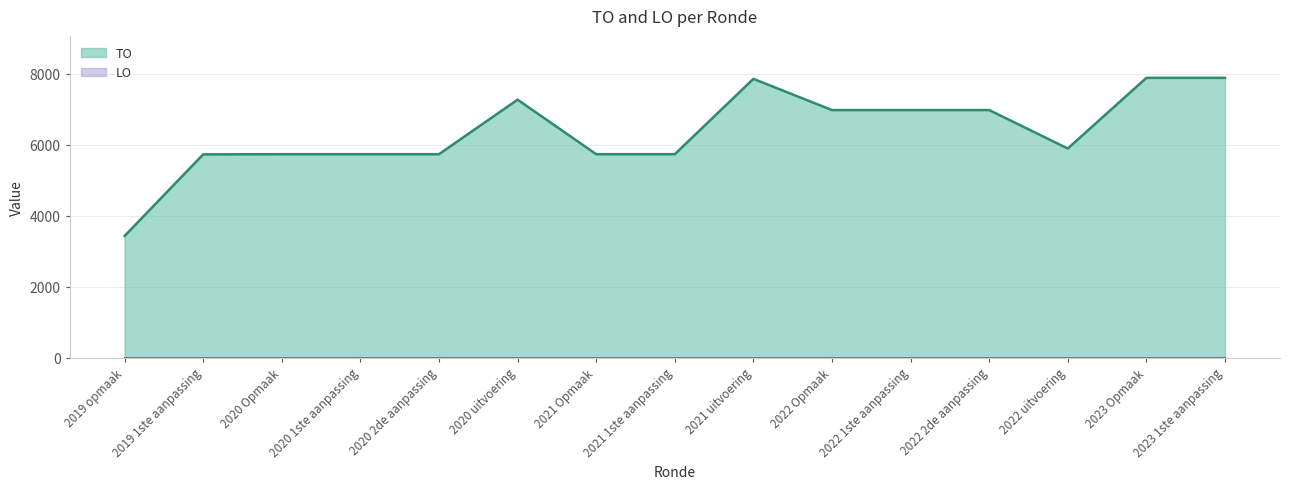

Reading left to right, transcribe all the data shown in this chart.

3430	5730	5735	5735	5735	7272	5735	5735	7859	6979	6979	6979	5895	7887	7887